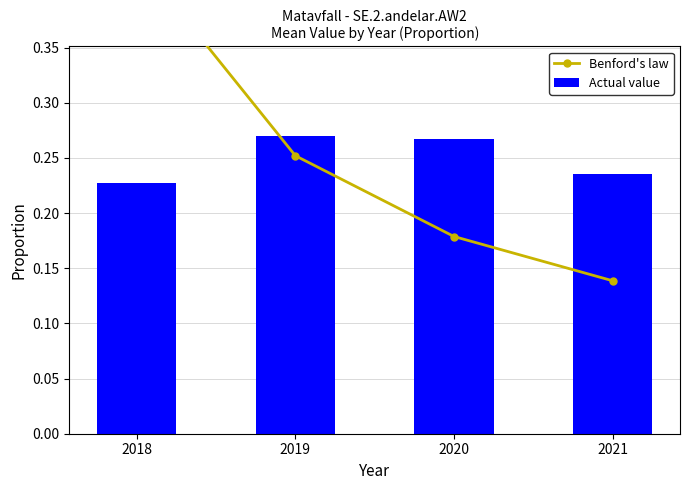

Which has a higher value, 2021 or 2018?

2018